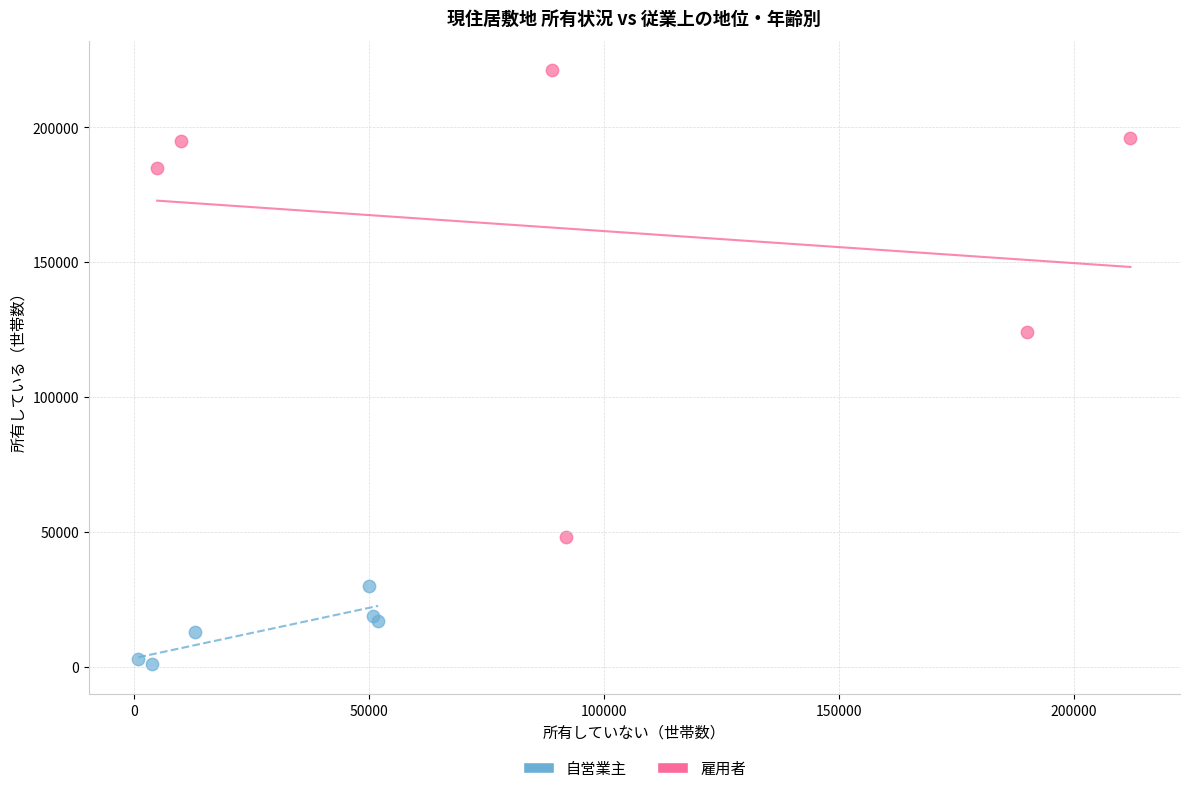

Which series reaches the minimum Y coordinate?

自営業主